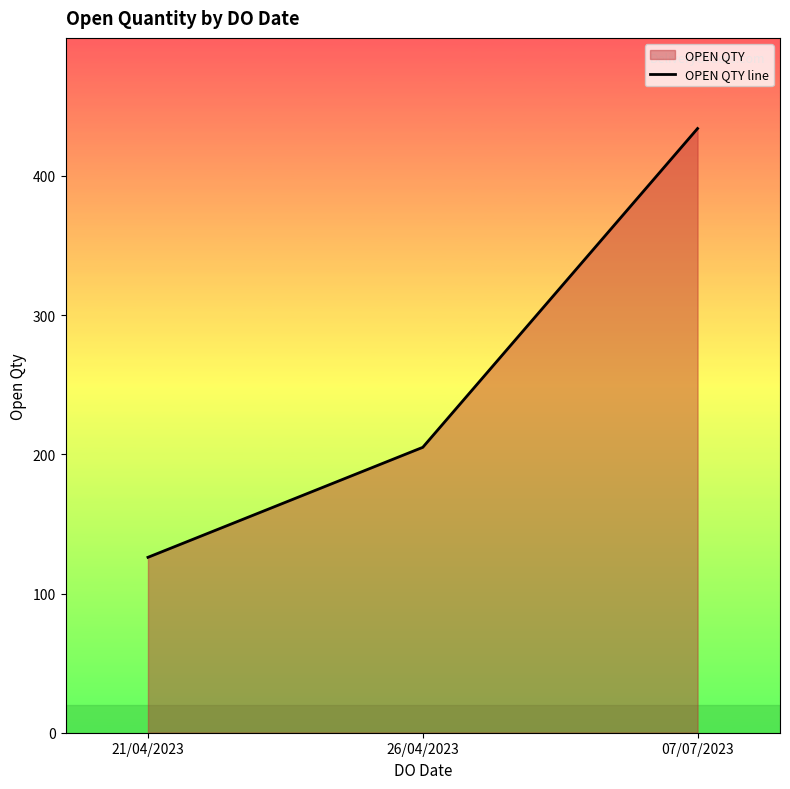

Rank the categories by value from highest to lowest.

07/07/2023, 26/04/2023, 21/04/2023